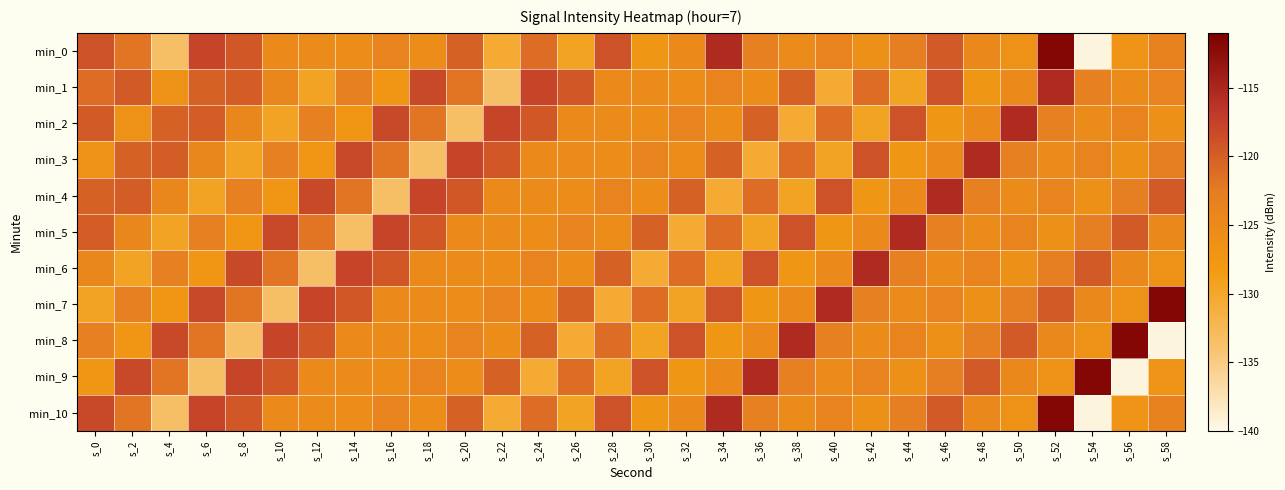

Rank the series at s_32 from highest to lowest value.

min_8, min_4, min_6, min_2, min_0, min_10, min_1, min_3, min_9, min_7, min_5